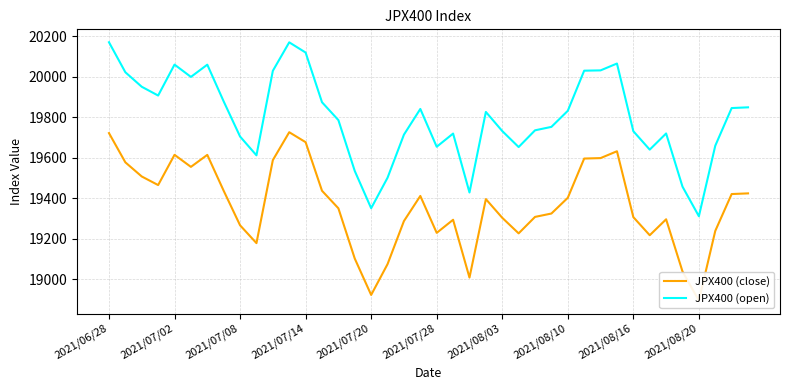

True or false: JPX400 (open) has more than 2 points higher than both neighbors.

True